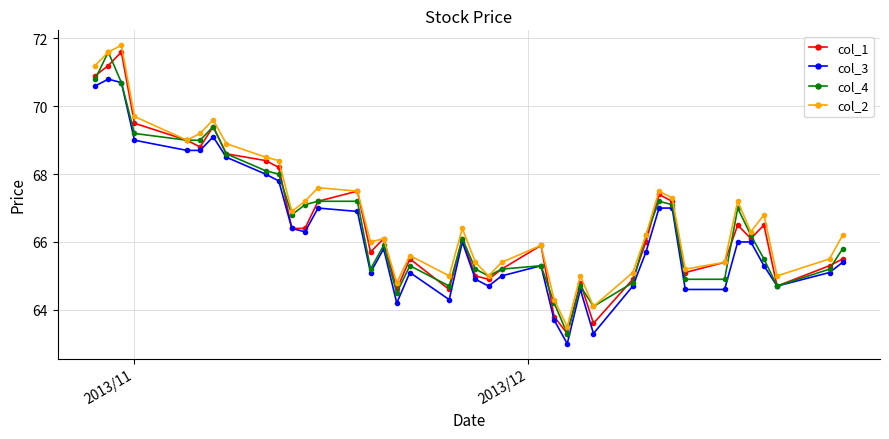

What is the minimum value shown in the chart?

63.0